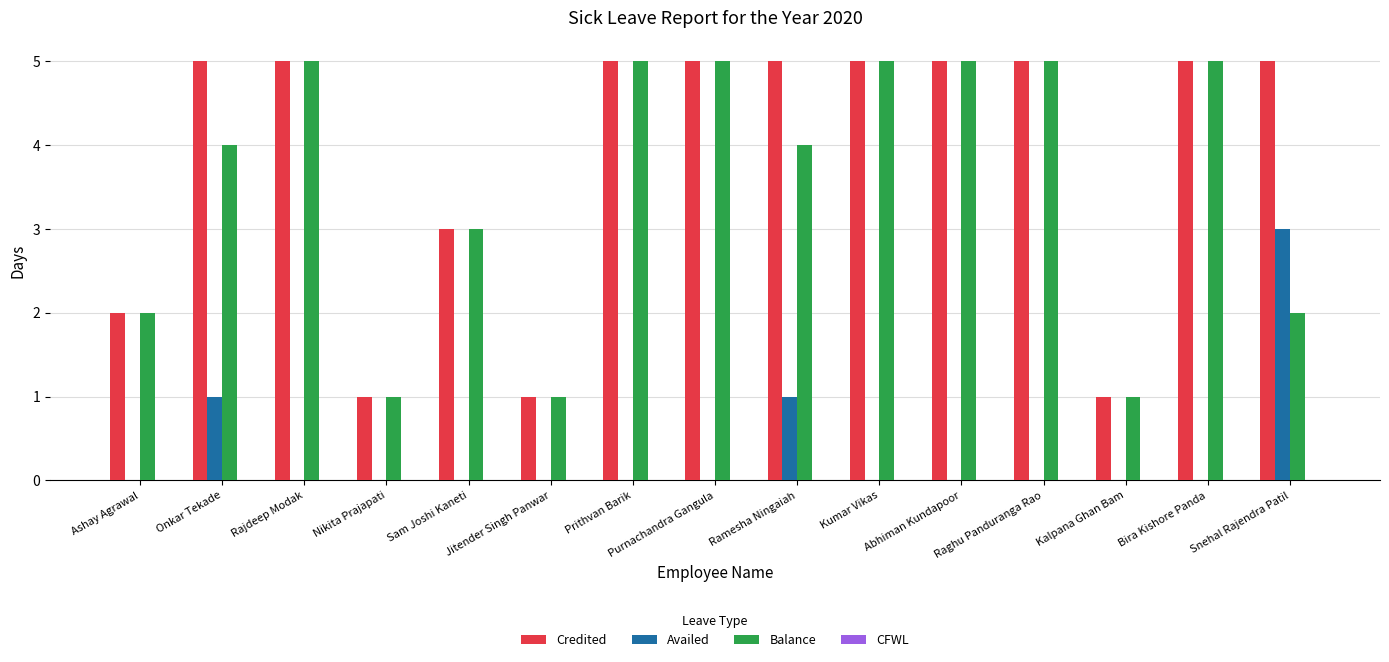

Which series has the largest total across all categories?

Credited